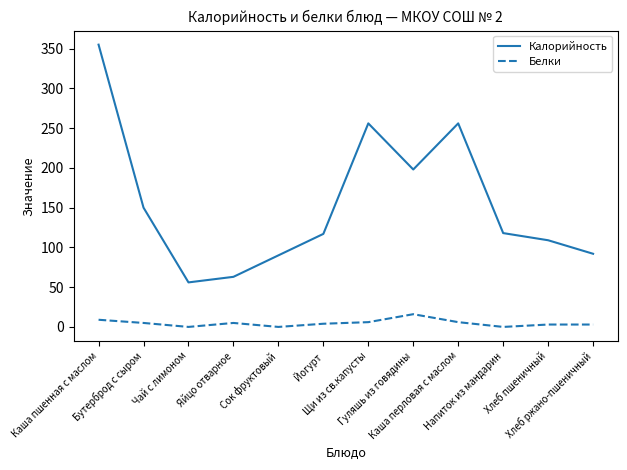

How many distinct data groups are displayed?

2